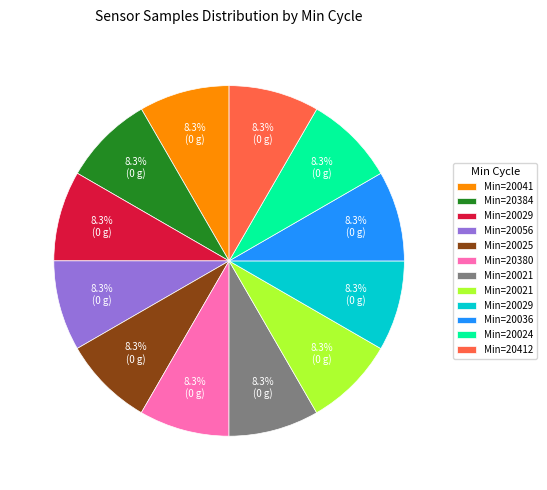

Does any single category account for the majority?

No